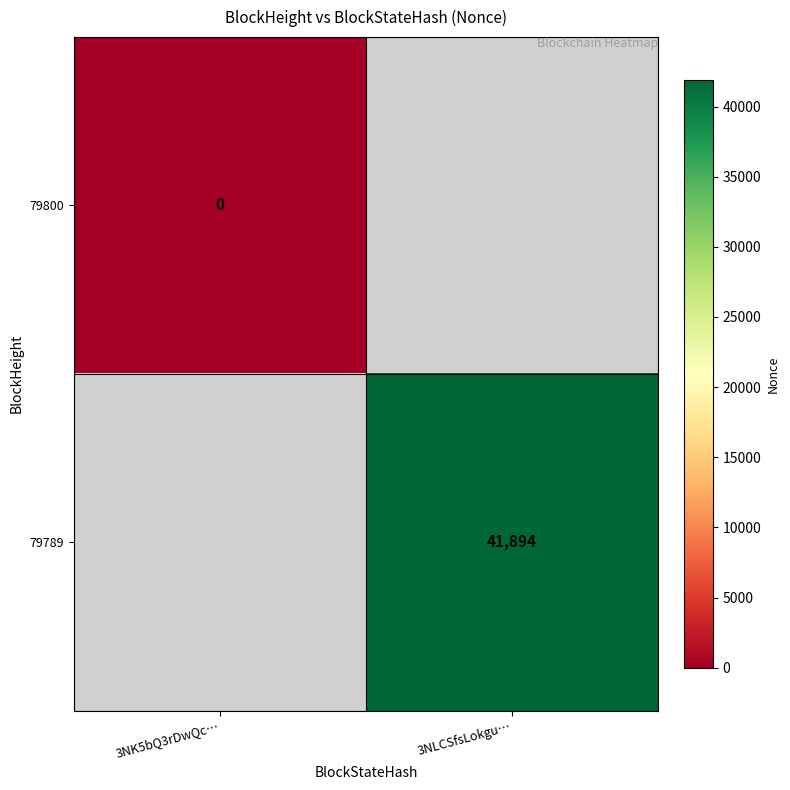

Is it true that 79789 equals 41894 at 3NLCSfsLokgu…?

True